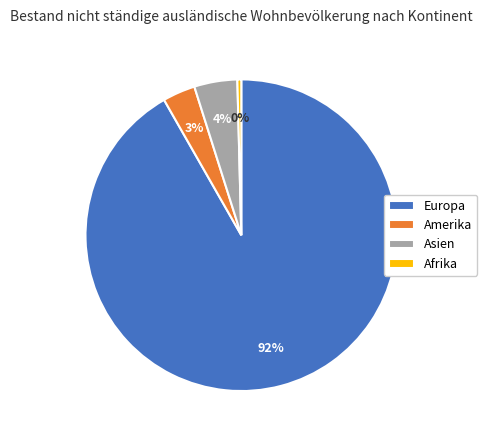

Rank the categories by value from highest to lowest.

Europa, Asien, Amerika, Afrika